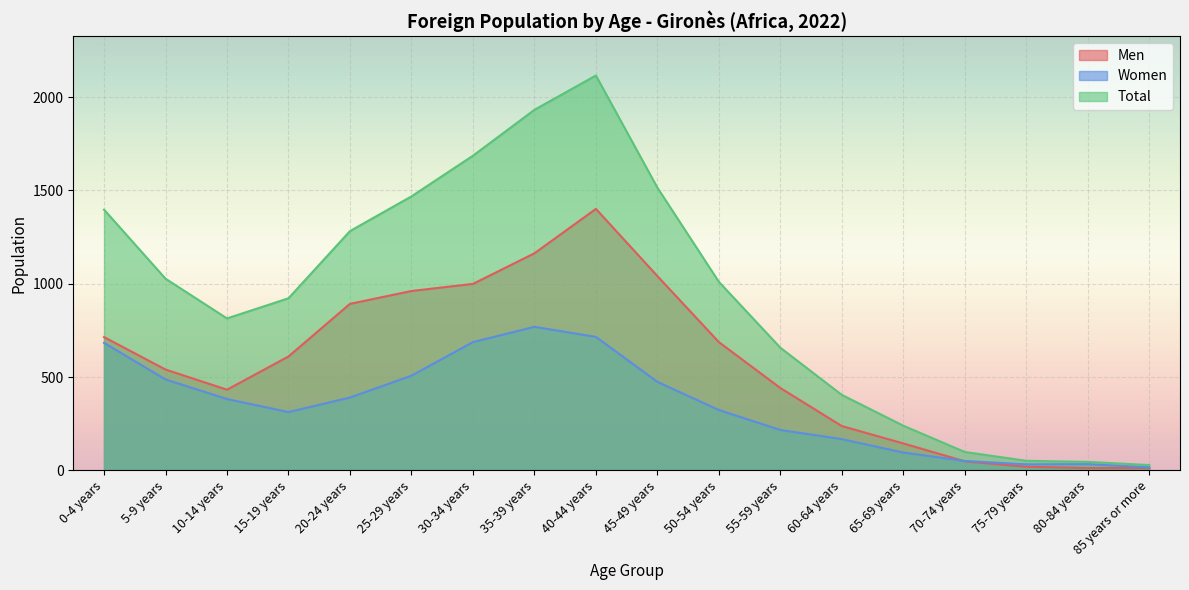

What is the average value of the Men series?

575